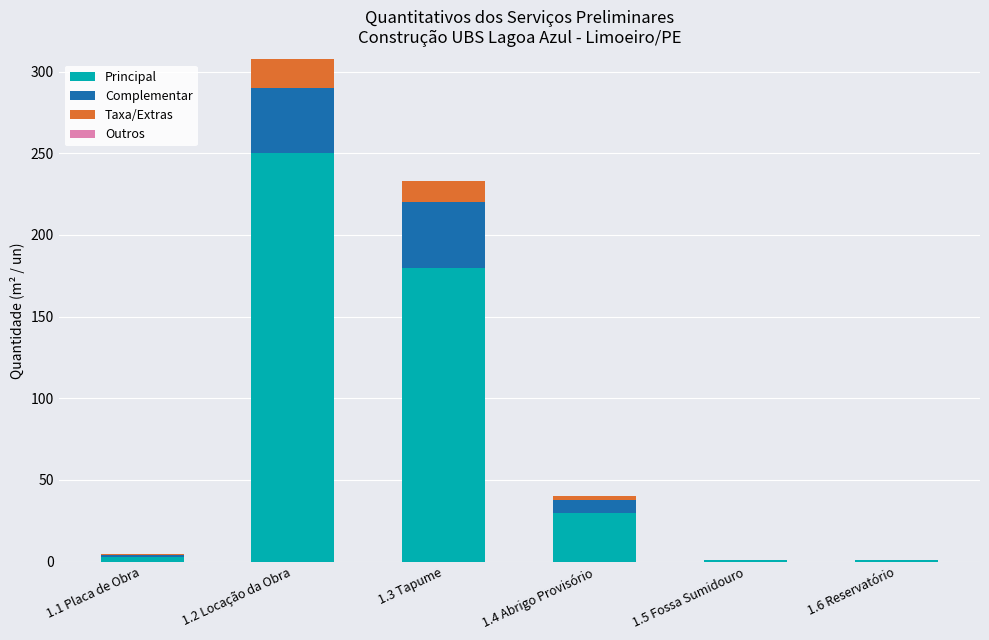

Where is Principal nearest to the value 125?

1.3 Tapume